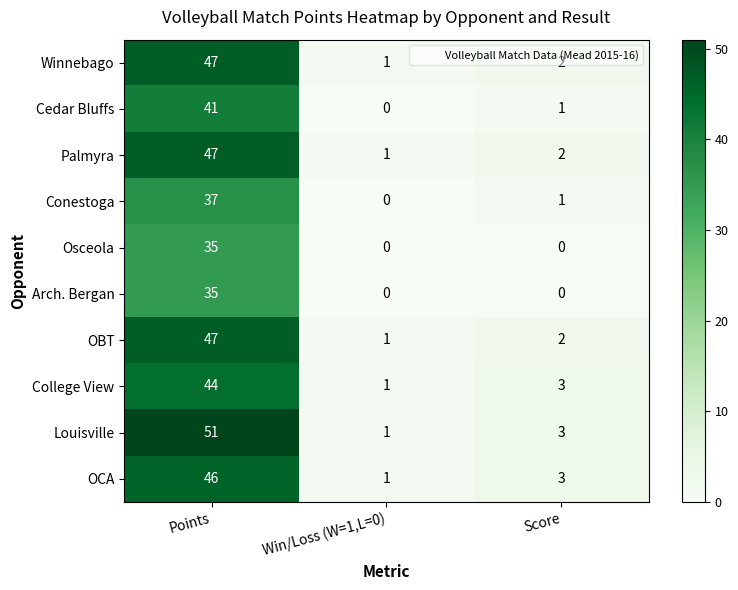

The value of Winnebago at Points is 68. True or false?

False